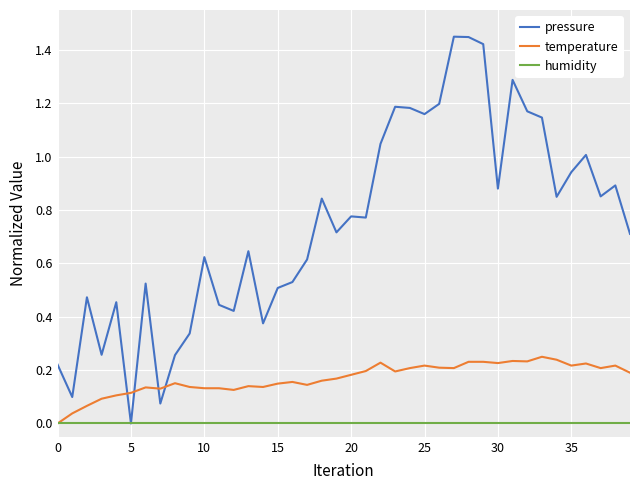

Rank the series by their average value, from highest to lowest.

pressure, temperature, humidity